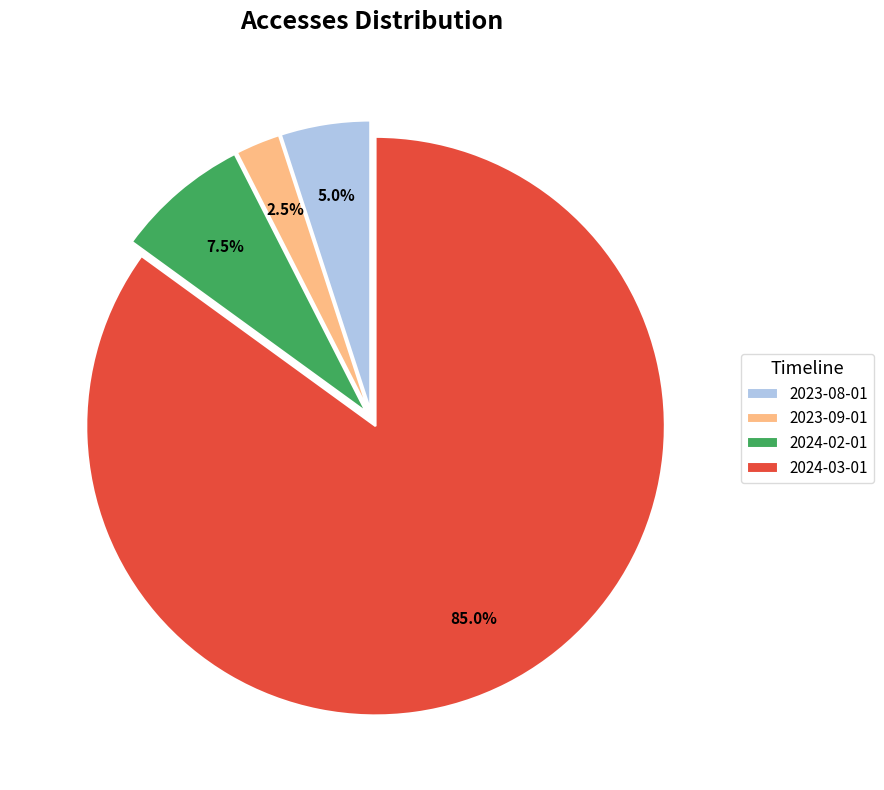

Which slice is the largest?

2024-03-01